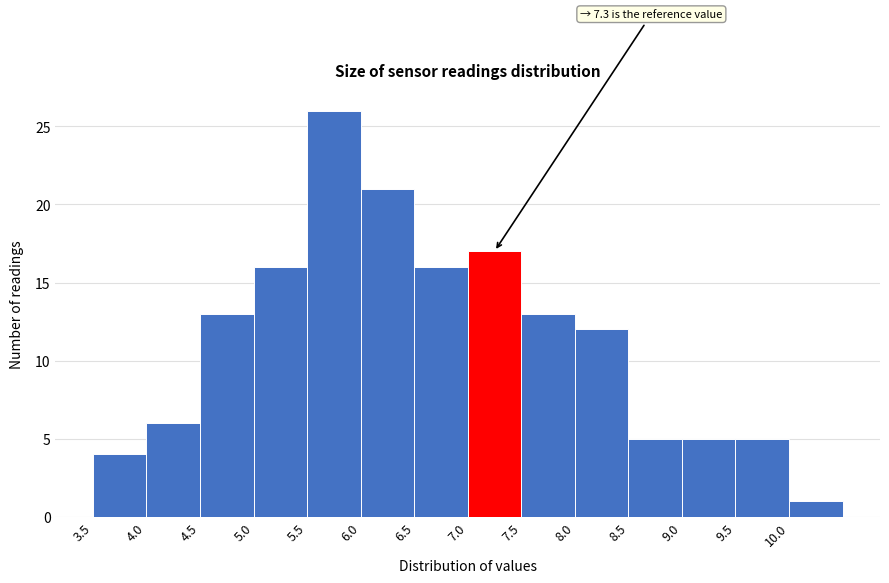

Which range on the x-axis has the tallest bar?

5.5 to 6.0